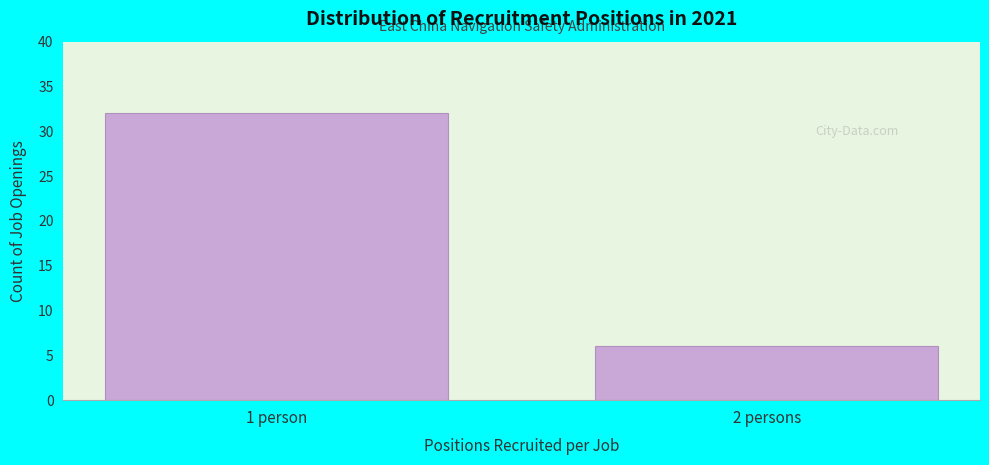

Reading left to right, what are all the values shown in this chart?

32	6